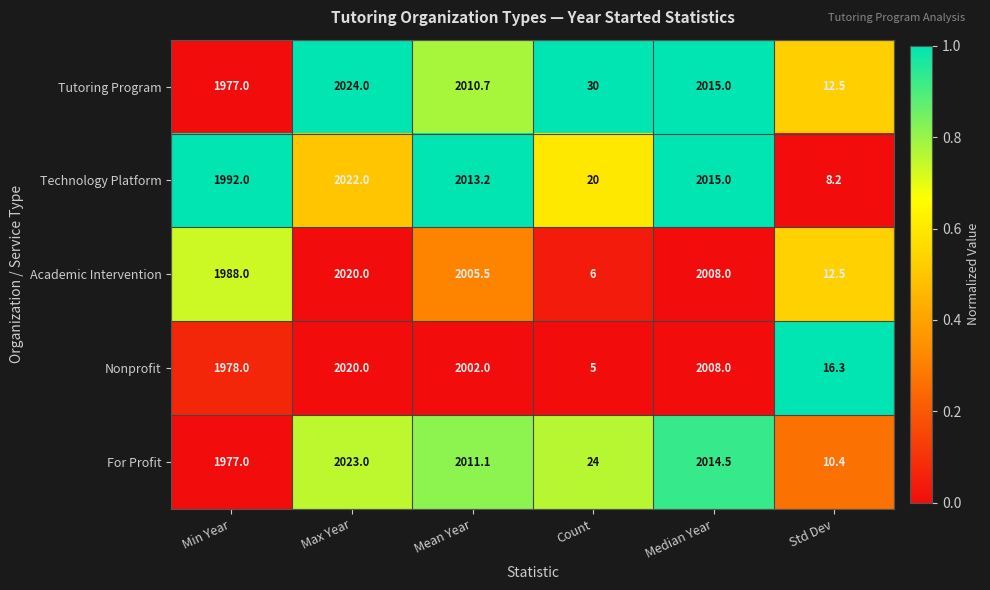

List the labels in order of Technology Platform value, largest first.

Max Year, Median Year, Mean Year, Min Year, Count, Std Dev